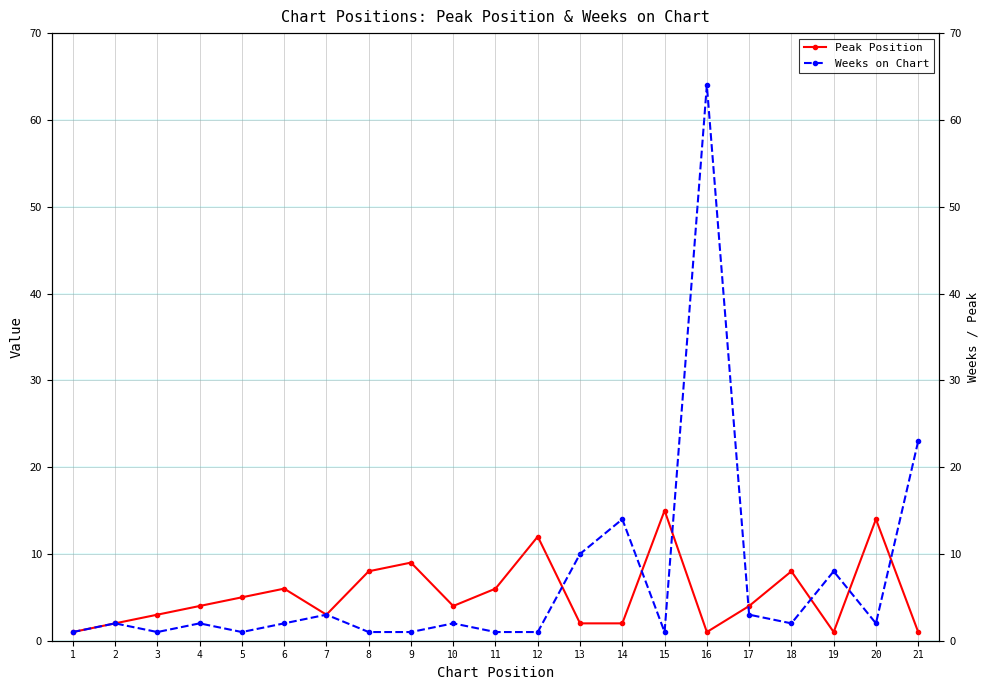

Where is Peak Position nearest to the value 8?

8